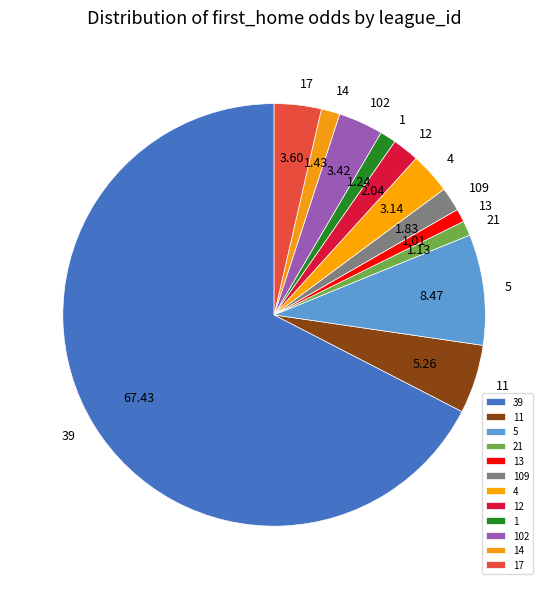

Approximately how many times larger is the value at 5 compared to 39?

0.1